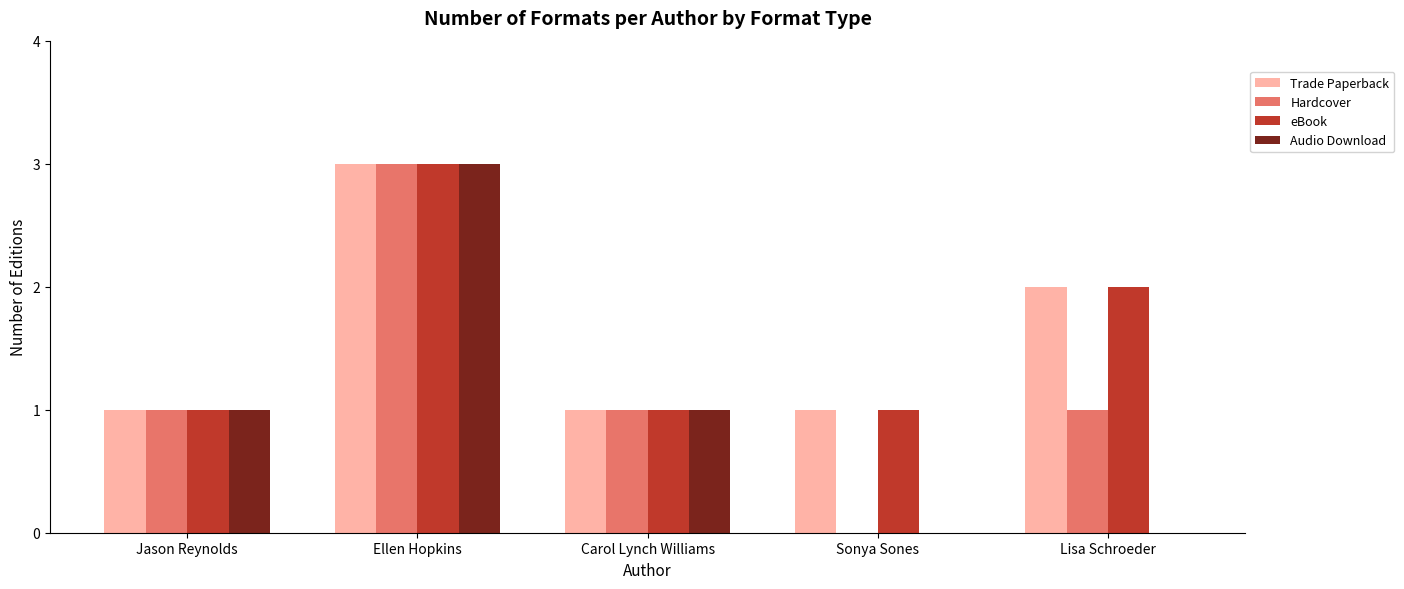

What is the sum of the Hardcover values at Carol Lynch Williams and Ellen Hopkins?

4